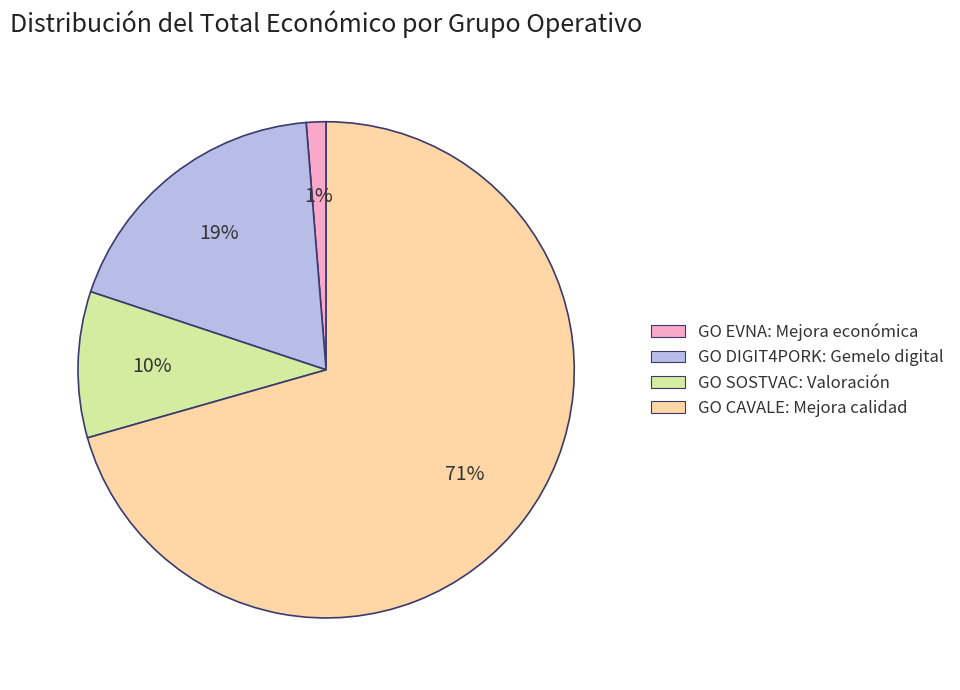

Which has a higher value, GO SOSTVAC: Valoración or GO CAVALE: Mejora calidad?

GO CAVALE: Mejora calidad